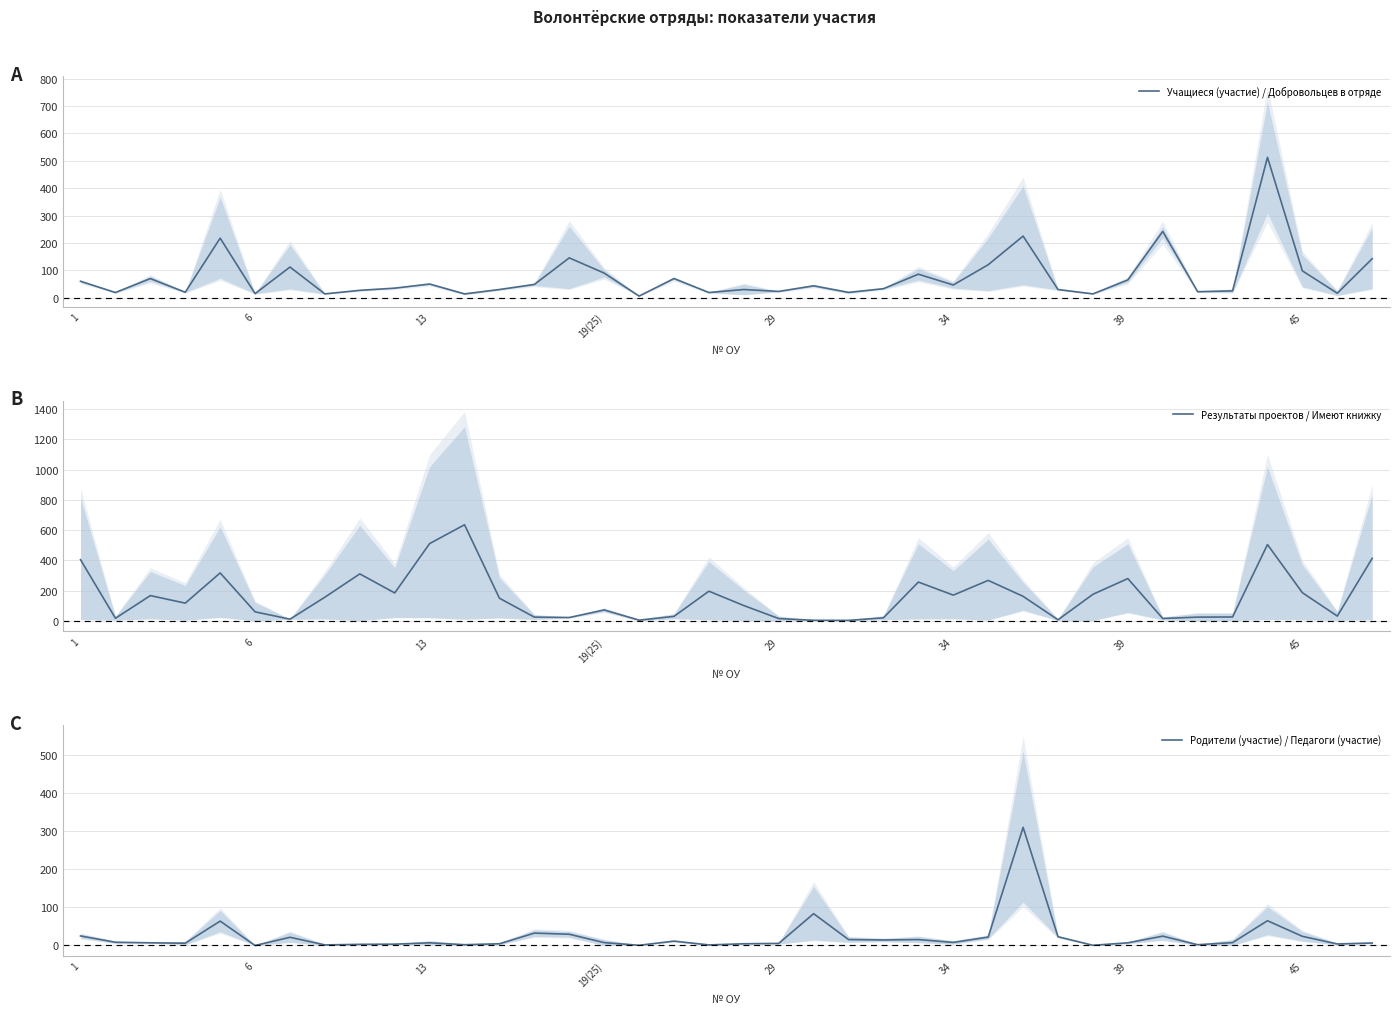

How many intersections are there between Учащиеся (участие) / Добровольцев в отряде and Результаты проектов / Имеют книжку?

14